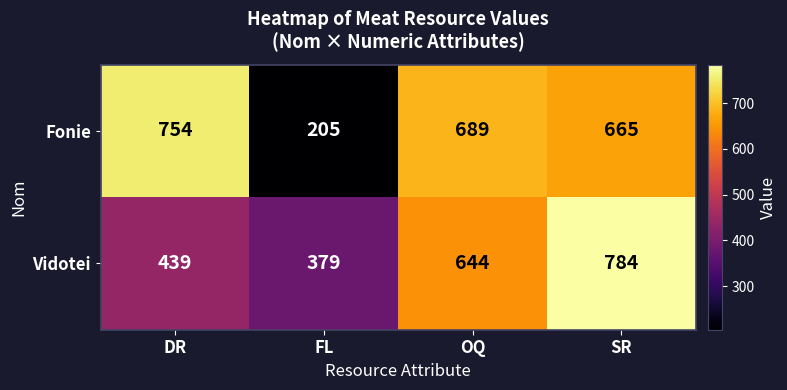

At which label is Vidotei closest to 581?

OQ